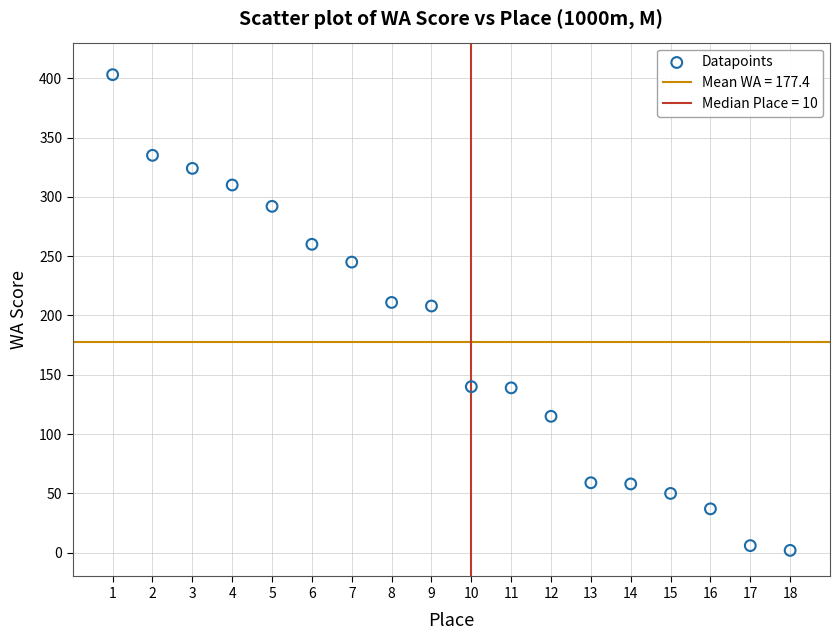

What is the range of Y values (max minus min)?

401